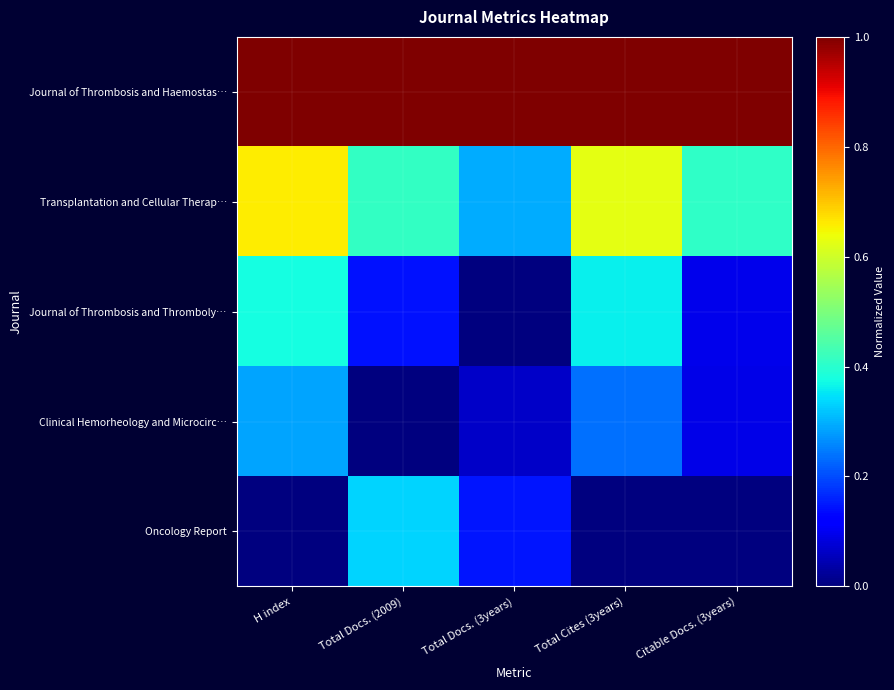

Which has a higher value, H index or Total Docs. (3years)?

H index